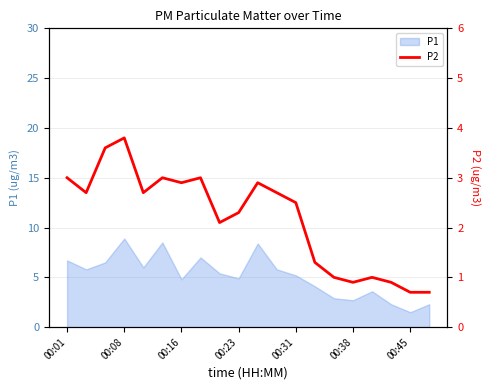

Reading left to right, list all the values displayed in this chart.

3.0	2.7	3.6	3.8	2.7	3.0	2.9	3.0	2.1	2.3	2.9	2.7	2.5	1.3	1.0	0.9	1.0	0.9	0.7	0.7